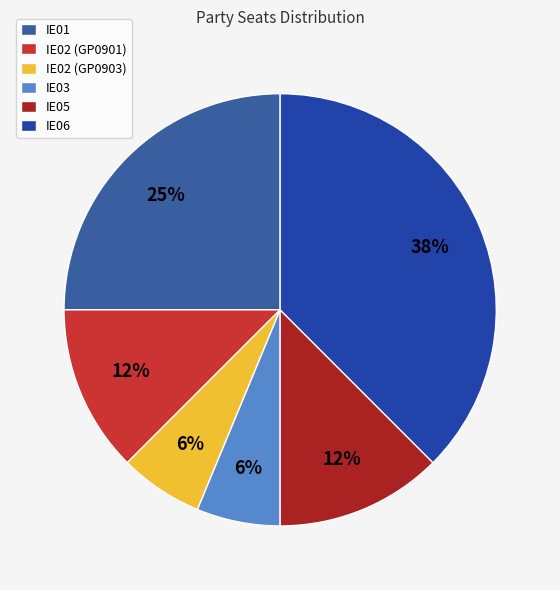

Rank the categories by value from lowest to highest.

IE02 (GP0903), IE03, IE02 (GP0901), IE05, IE01, IE06